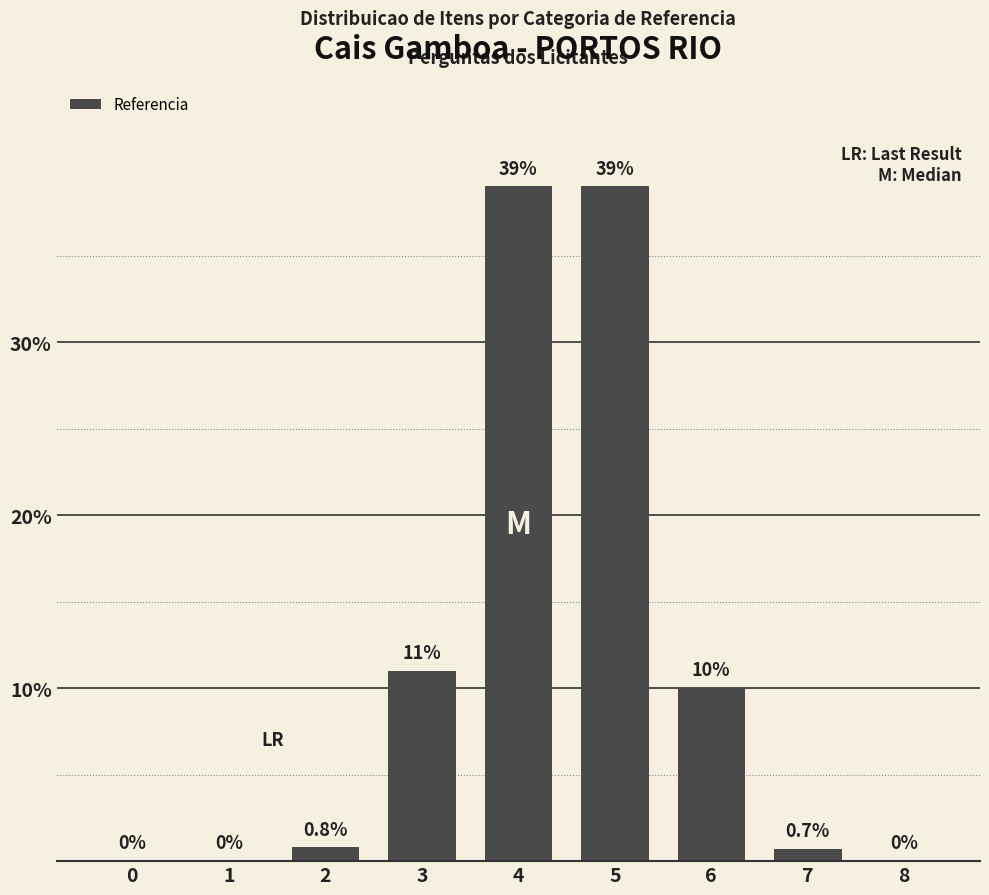

Reading right to left, extract all data points from this chart.

8=0.0	7=0.7	6=10.0	5=39.0	4=39.0	3=11.0	2=0.8	1=0.0	0=0.0